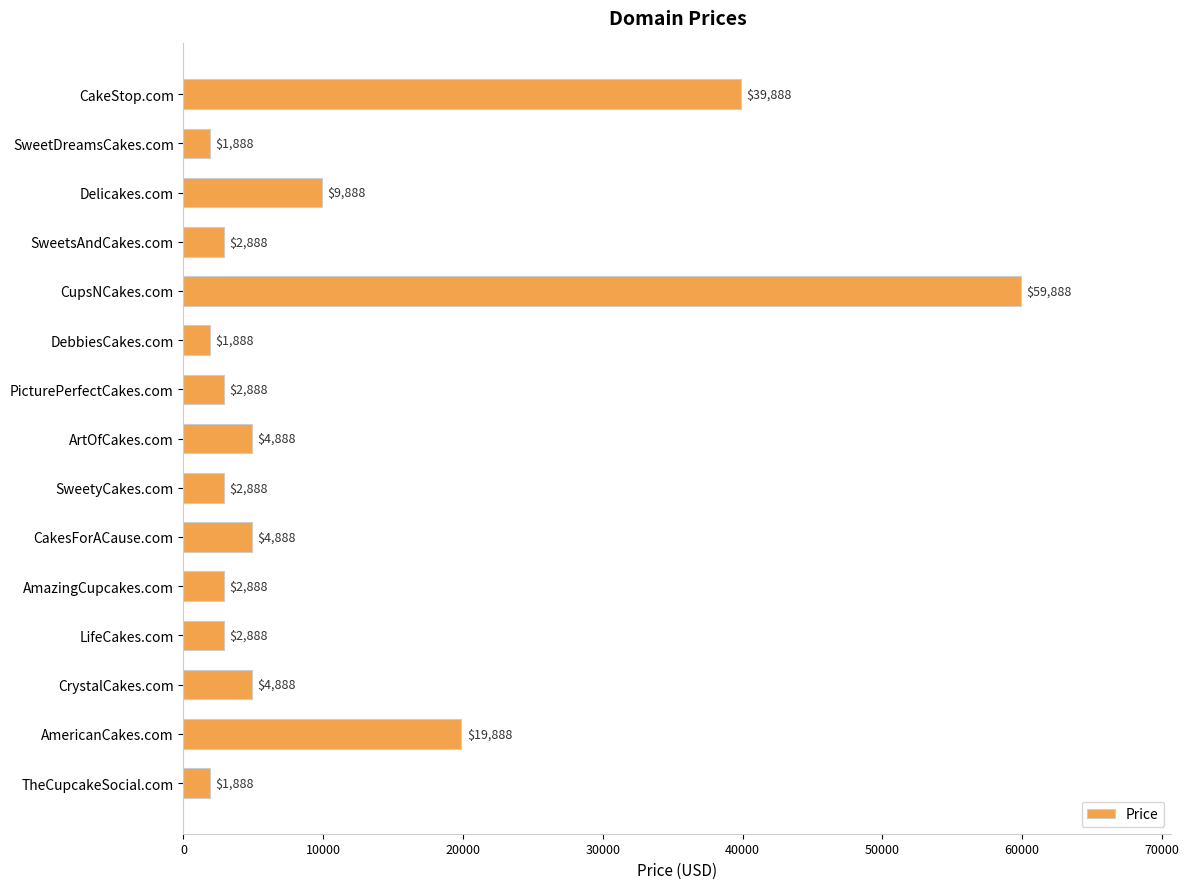

What is the sum of all values?

164320